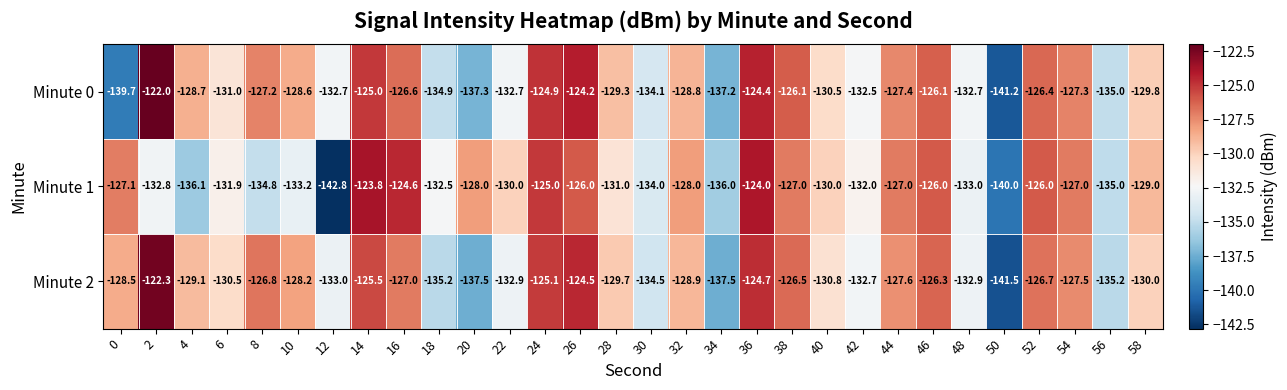

Where is Minute 0 nearest to the value -131?

6